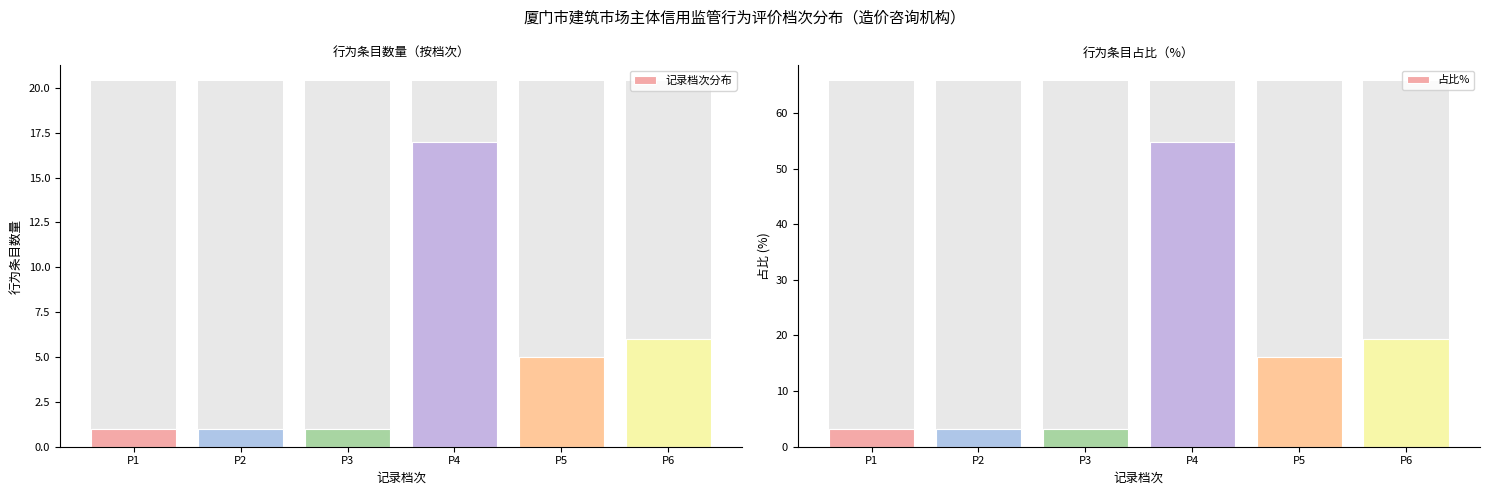

How many bars are there in total?

12